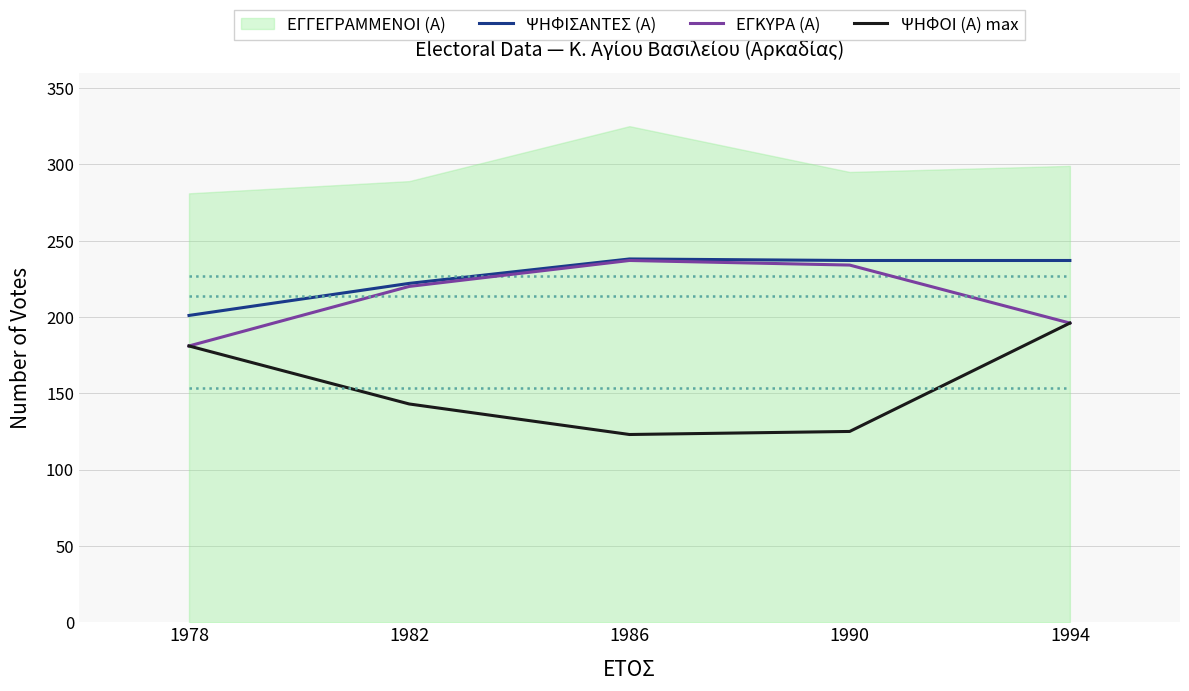

What is the sum of all ΕΓΚΥΡΑ (Α) values?

1068